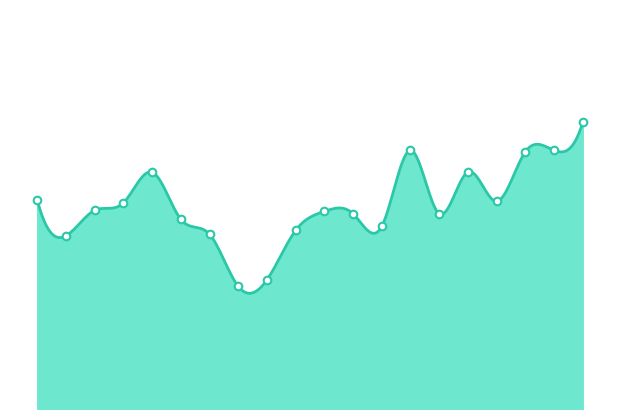

Between 00:48 and 00:03, which is larger?

00:48